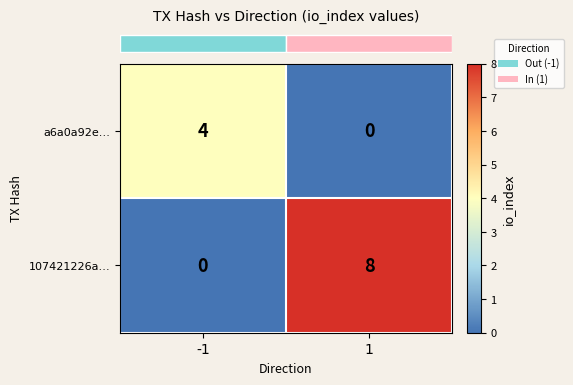

How many categories are shown in the chart?

2